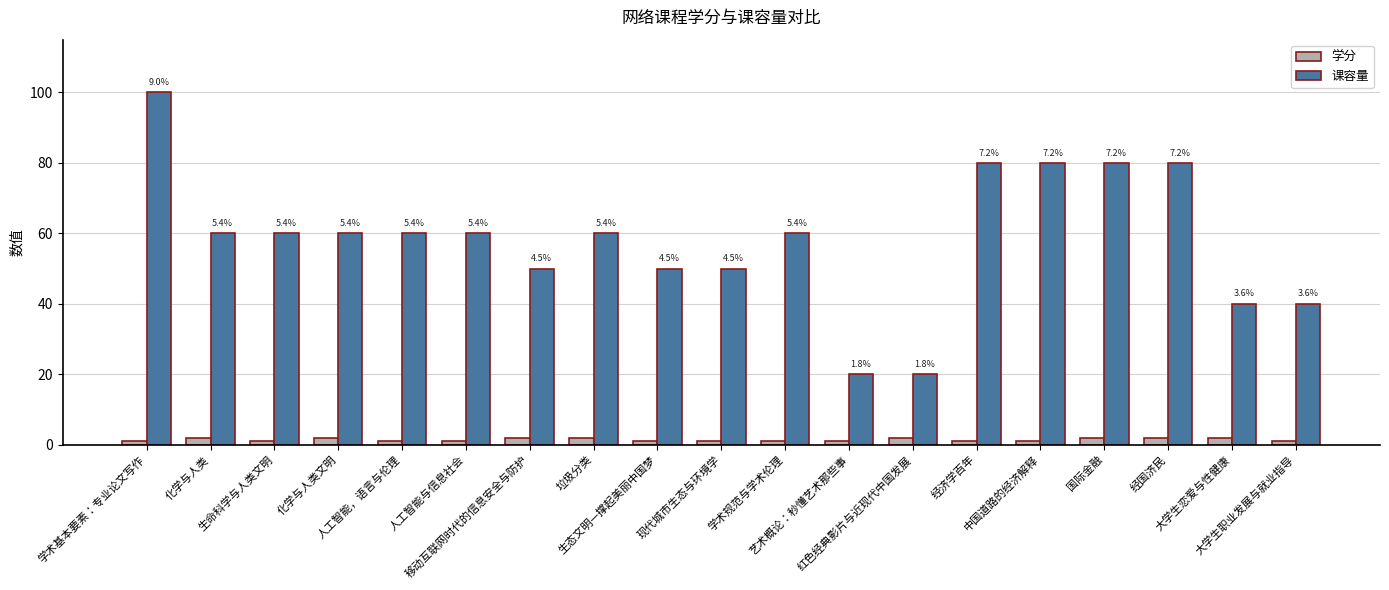

What are all the series names shown in the legend?

学分, 课容量